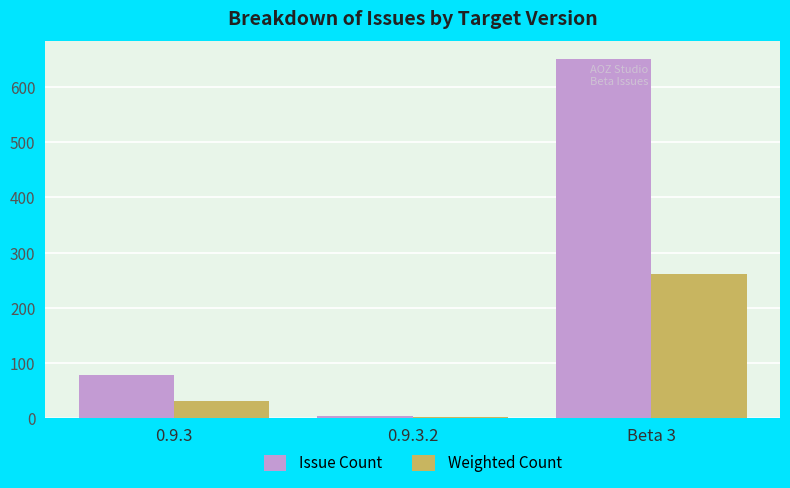

Which series changed the most between 0.9.3 and Beta 3?

Issue Count